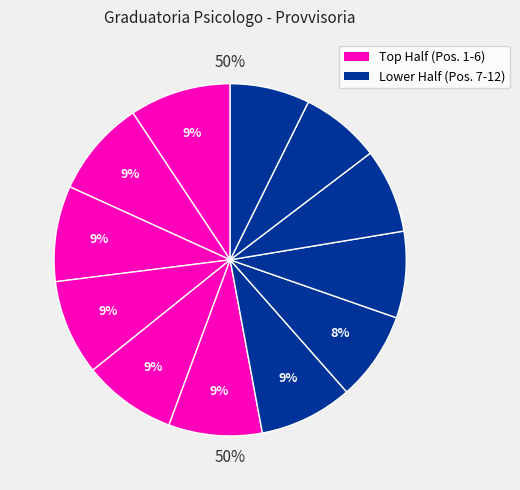

Is there a majority slice in this chart?

No